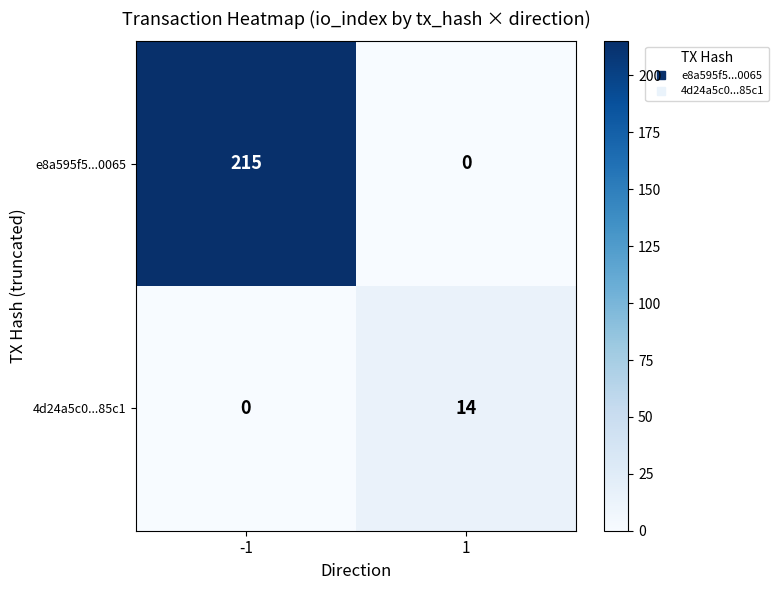

What is the difference between the highest and lowest values at -1?

215